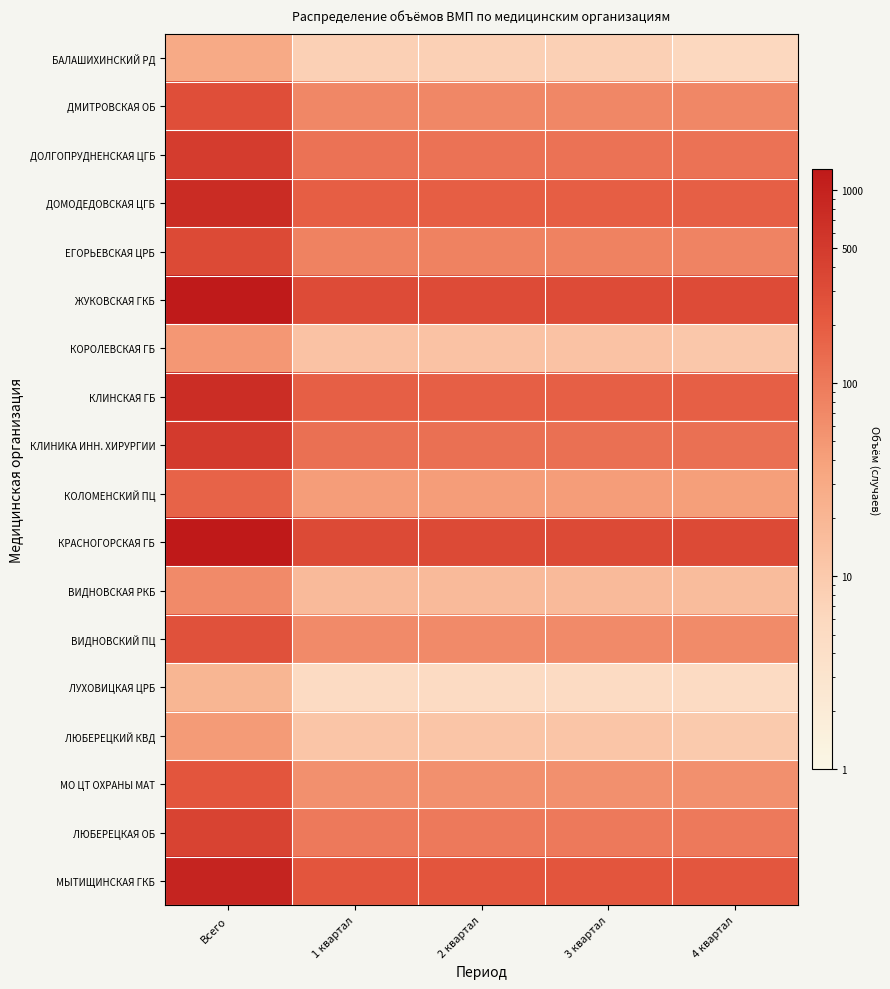

What is the difference between the highest and lowest values at 1 квартал?

315